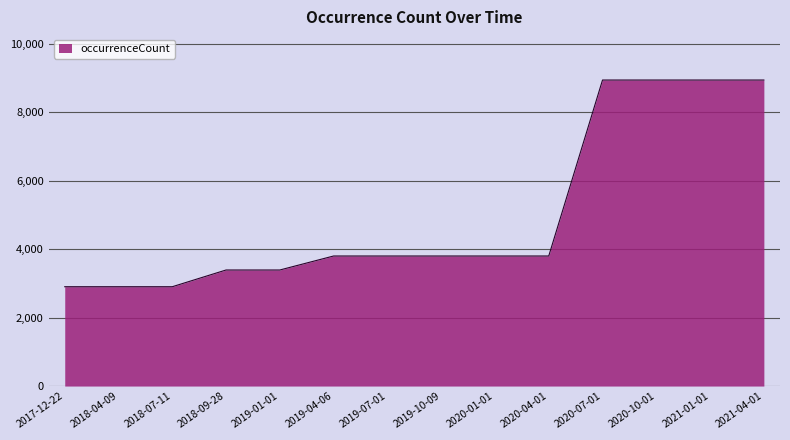

Reading left to right, what are all the values shown in this chart?

2903	2903	2903	3392	3392	3801	3801	3801	3801	3801	8944	8944	8944	8944